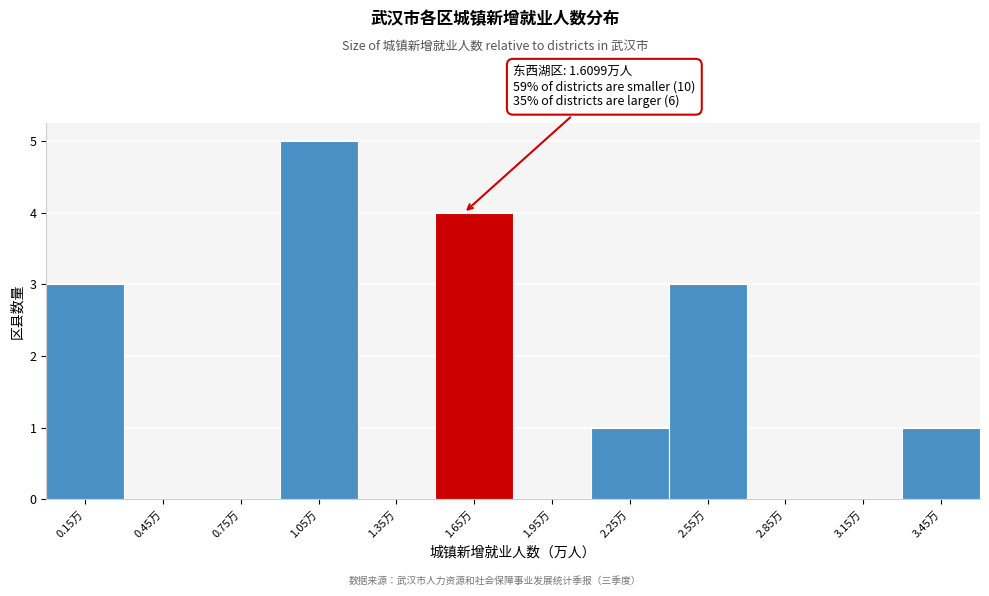

Over which range of the x-axis is the bar tallest?

0.9 to 1.2